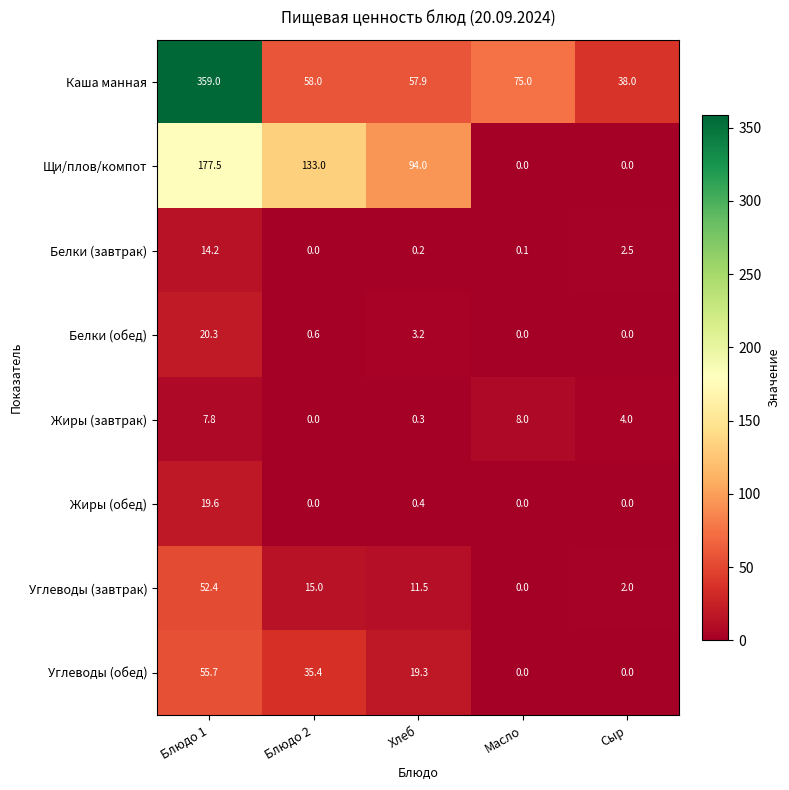

What is the difference between the highest and lowest values at Блюдо 1?

351.2